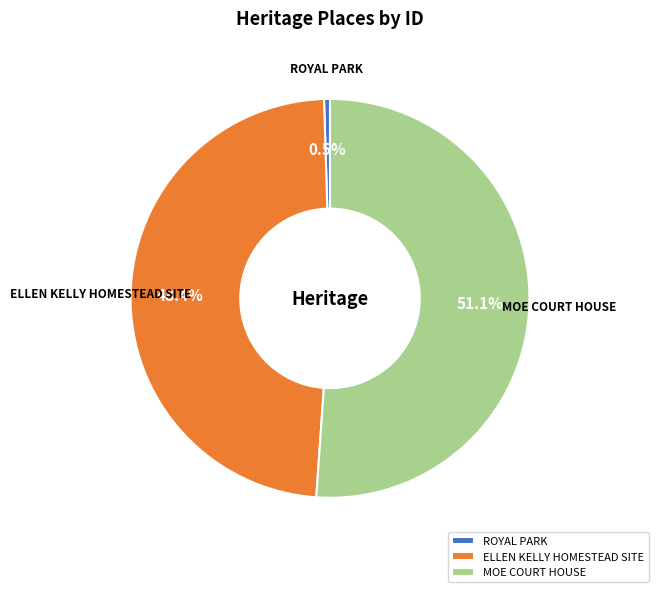

Which has a higher value, ROYAL PARK or ELLEN KELLY HOMESTEAD SITE?

ELLEN KELLY HOMESTEAD SITE